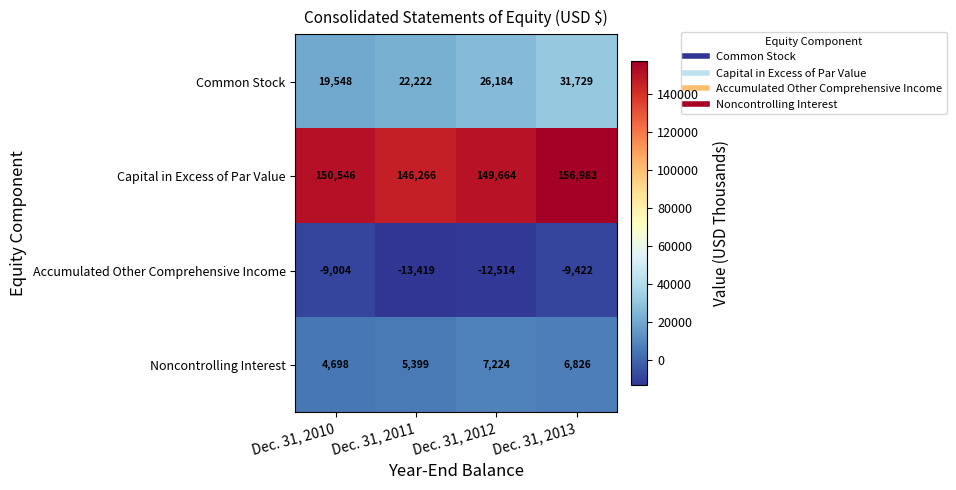

At which category is the sum across all series the highest?

Dec. 31, 2013